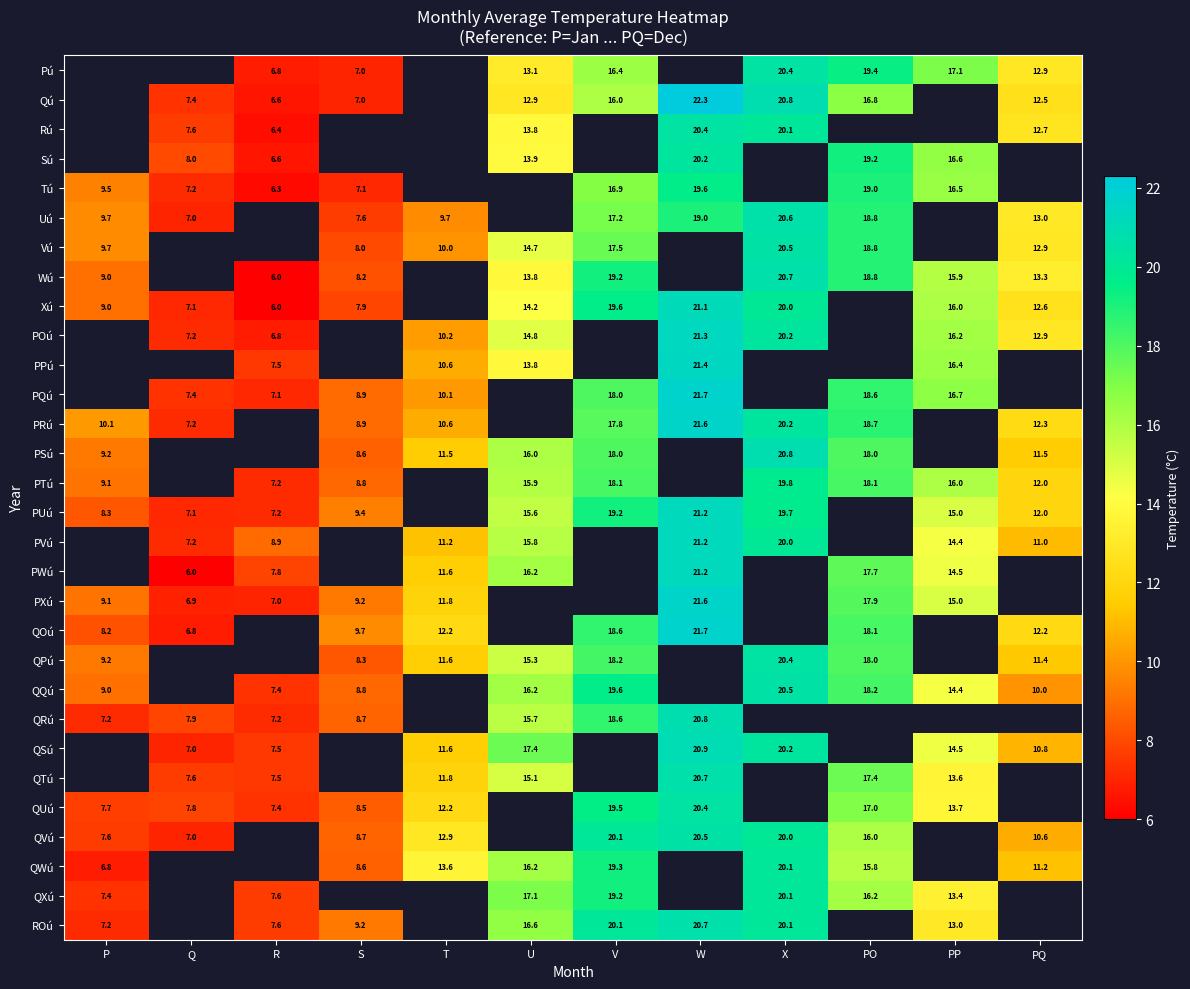

Is it true that Qú equals 9.9 at R?

False